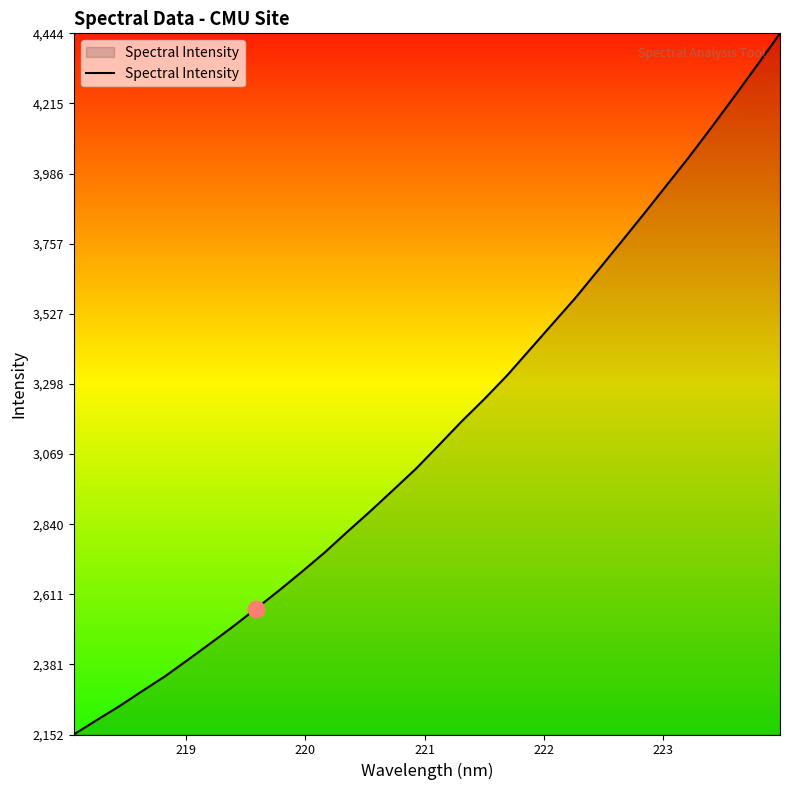

What is the greatest value displayed?

4444.6